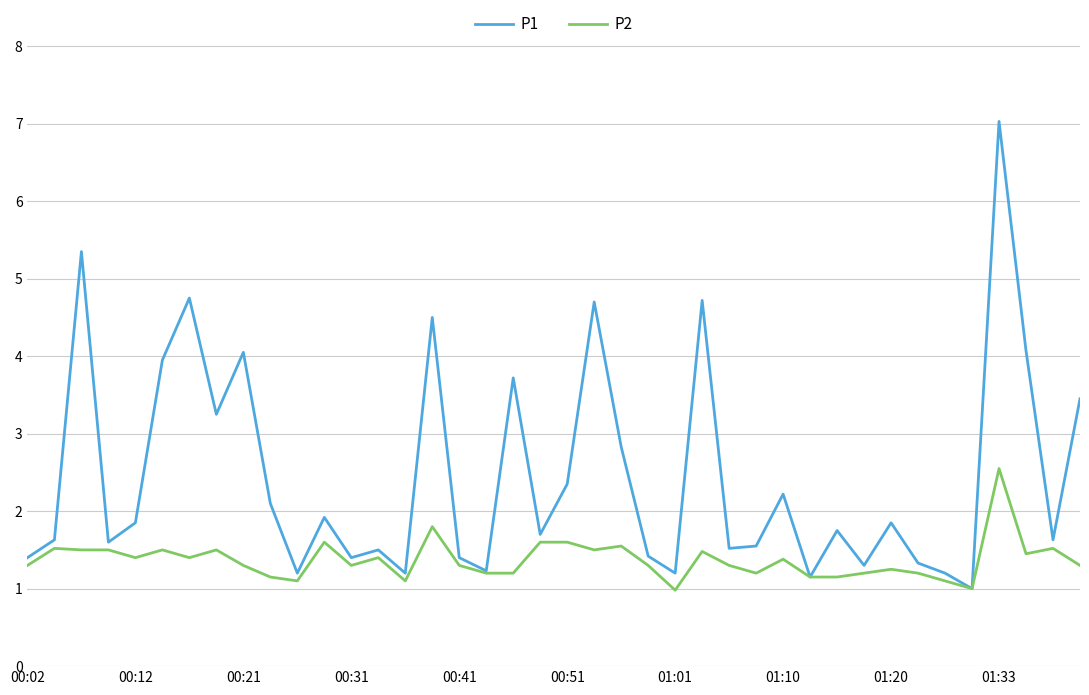

Which series has the largest total across all categories?

P1